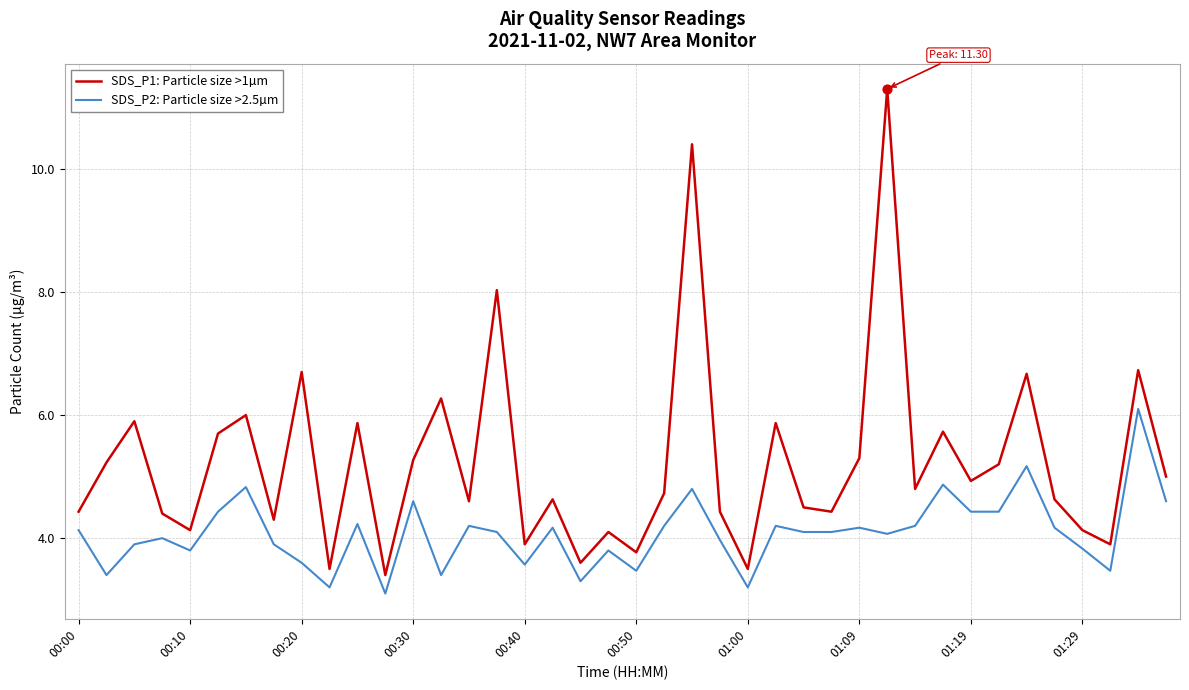

True or false: SDS_P2: Particle size >2.5µm and SDS_P1: Particle size >1µm intersect in this chart.

False